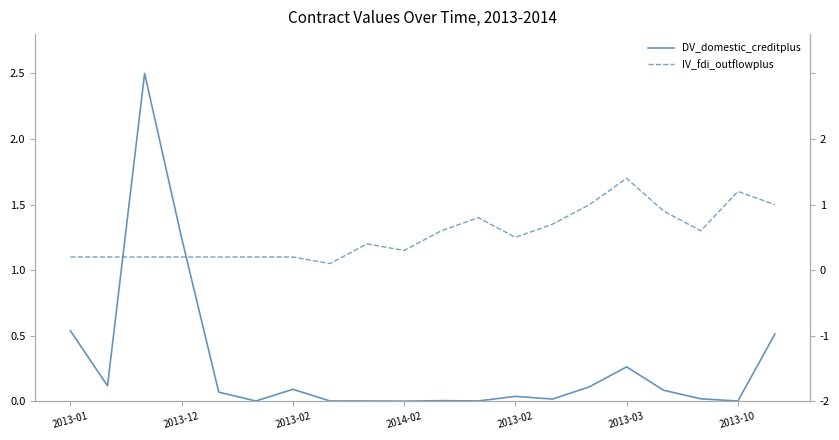

At which label does DV_domestic_creditplus reach its peak?

2013-02